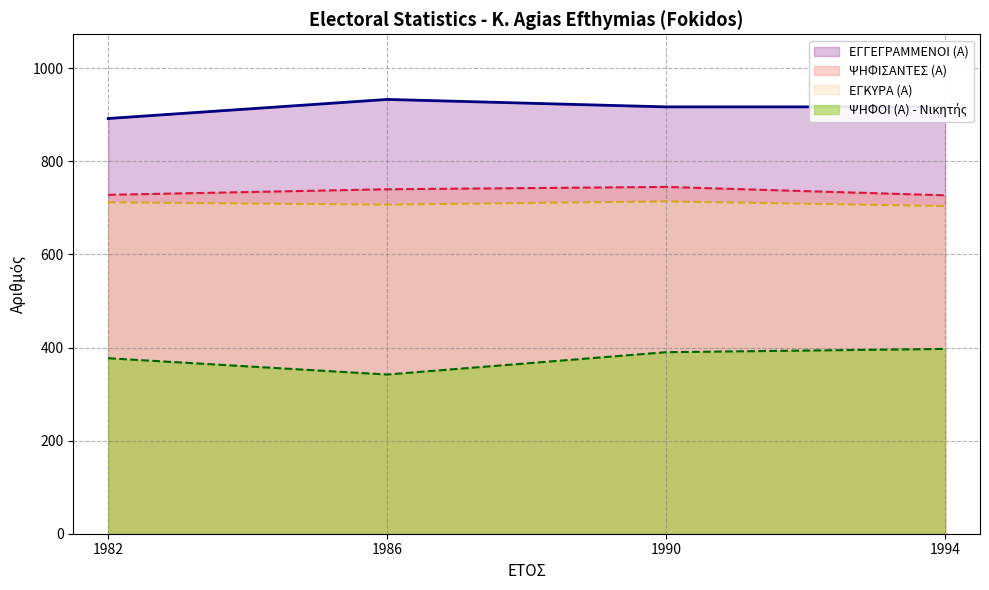

True or false: ΨΗΦΟΙ (Α) and ΕΓΓΕΓΡΑΜΜΕΝΟΙ (Α) intersect in this chart.

False